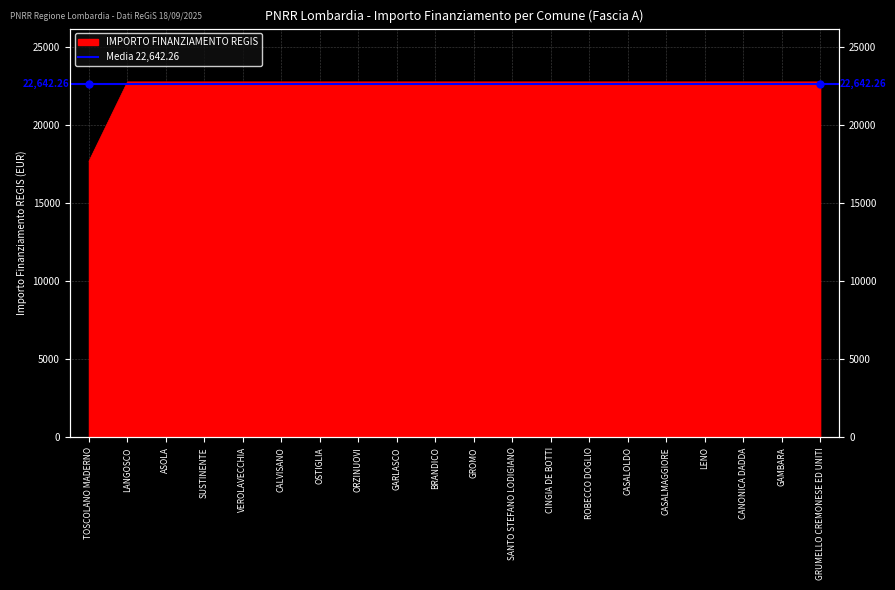

How many lines are shown in the chart?

1